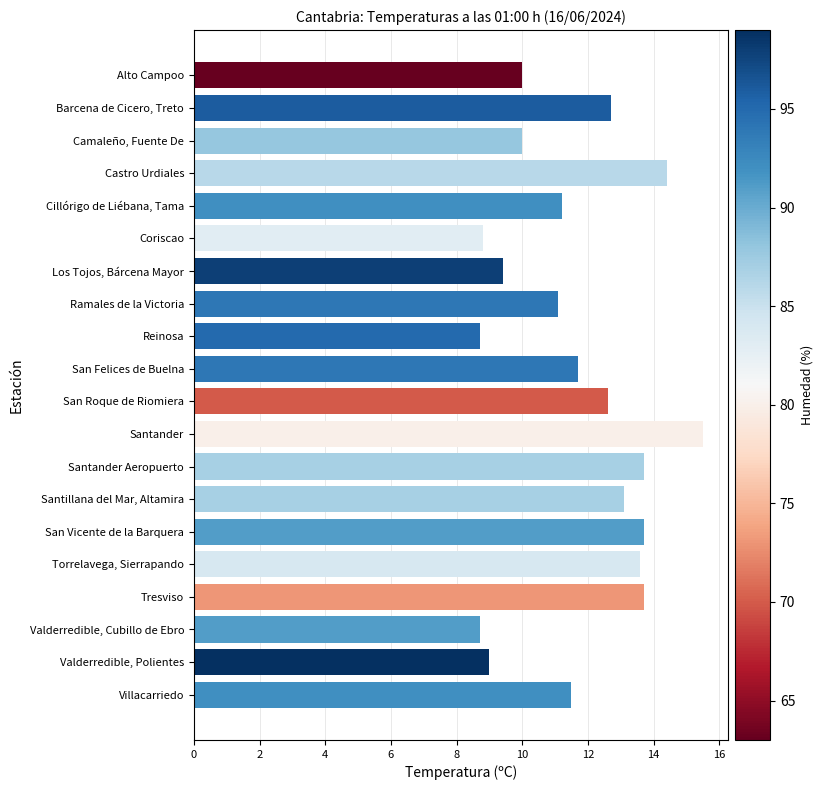

What is the difference between the values at Barcena de Cicero, Treto and San Vicente de la Barquera?

1.0